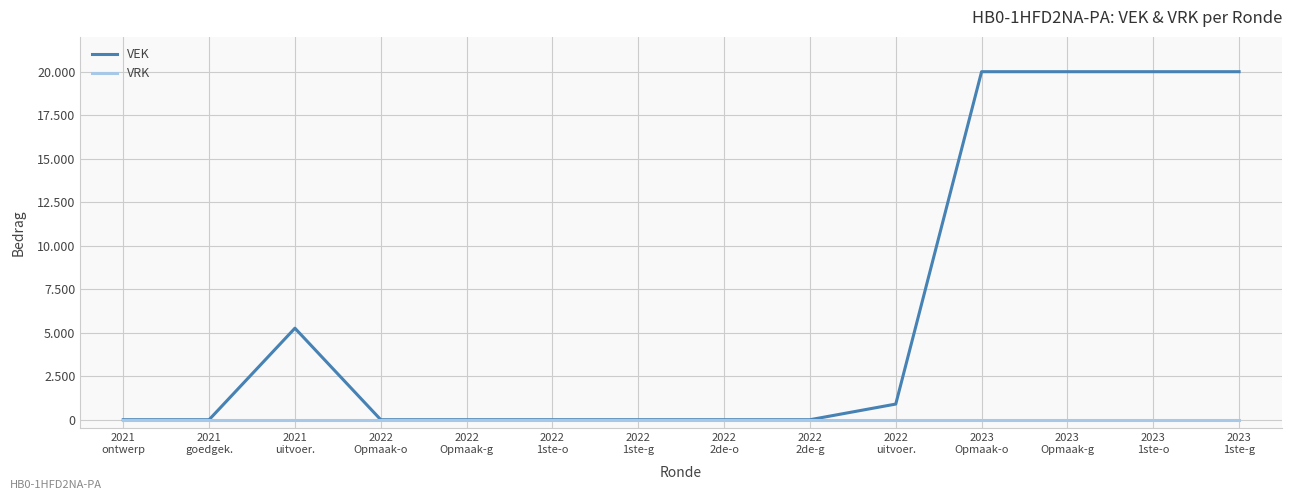

At which label is VRK closest to 0?

2021
ontwerp